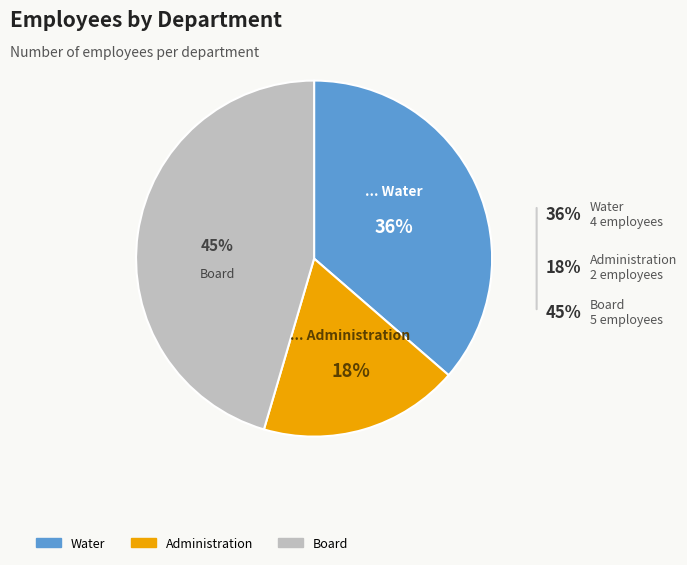

Which has a higher value, Water or Board?

Board